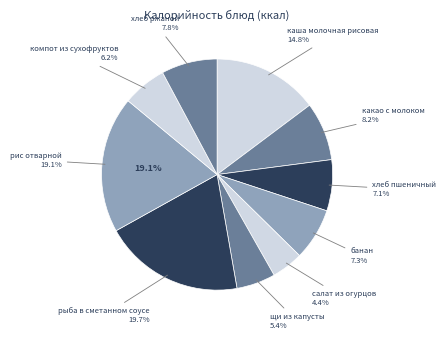

Approximately how many times larger is the value at компот из сухофруктов compared to хлеб пшеничный?

0.9